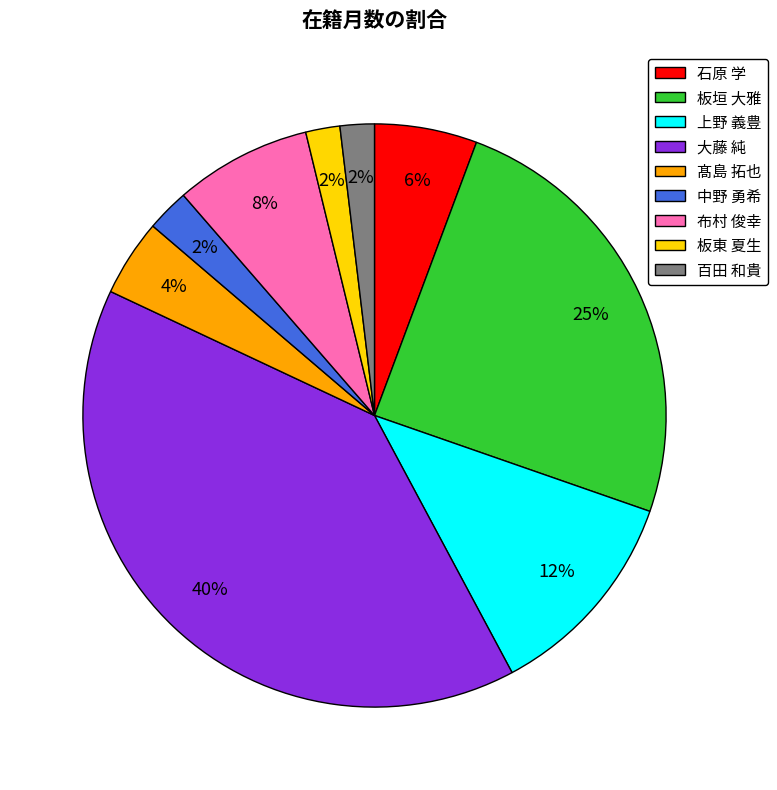

Which slice is the largest?

大藤 純